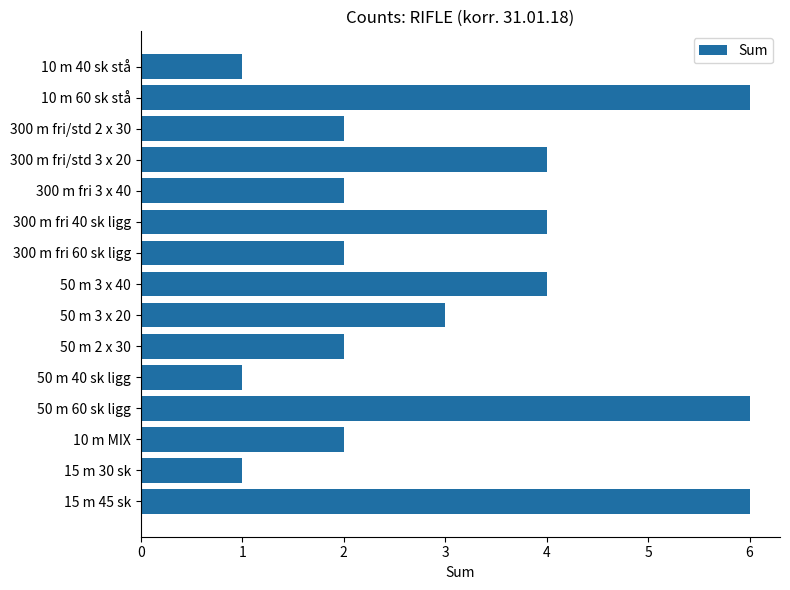

Count the number of data series in this chart.

1